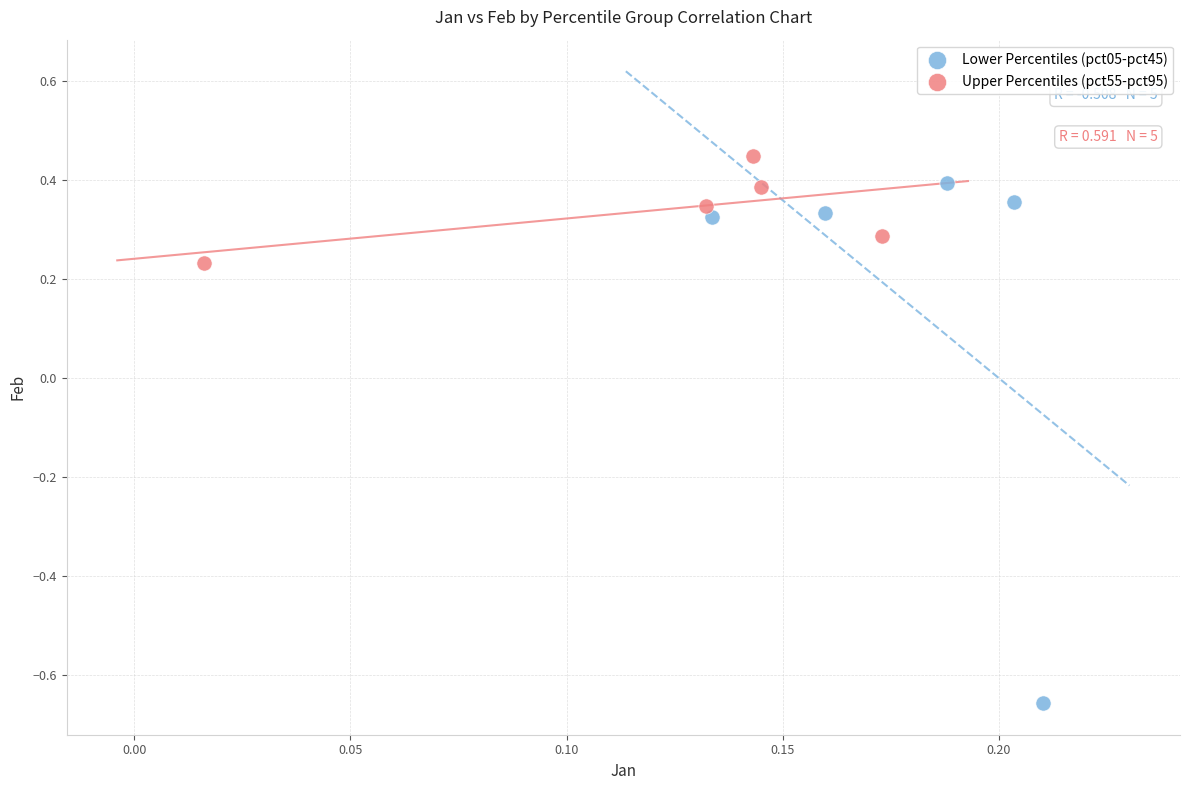

Which series has the largest Y range (max minus min)?

Lower Percentiles (pct05-pct45)